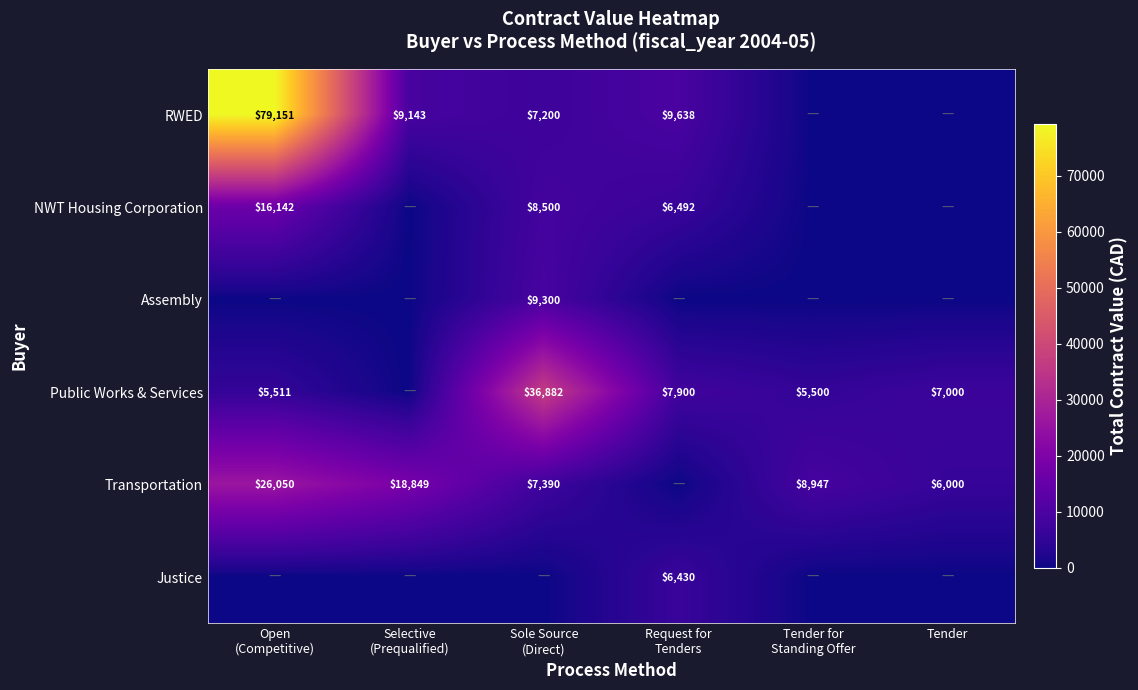

What is the greatest value displayed?

79150.6